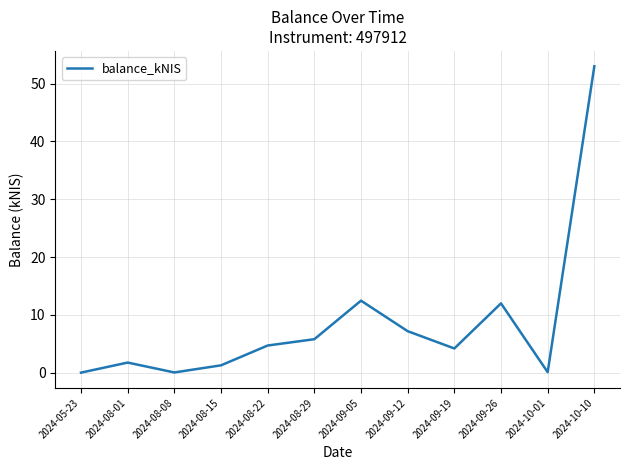

Approximately how many times larger is the value at 2024-10-10 compared to 2024-09-05?

4.3